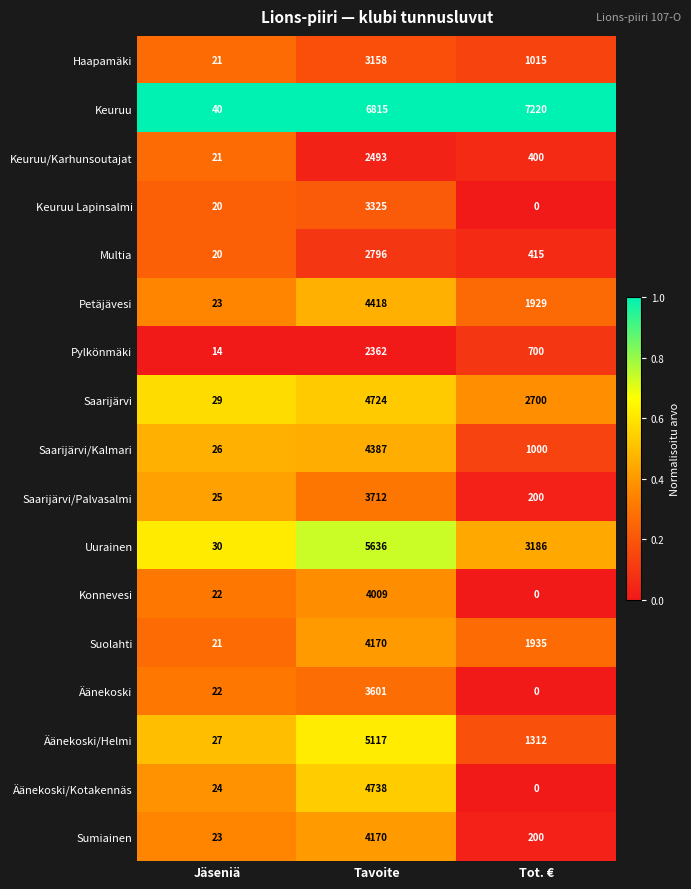

What is the sum of all Keuruu Lapinsalmi values?

3345